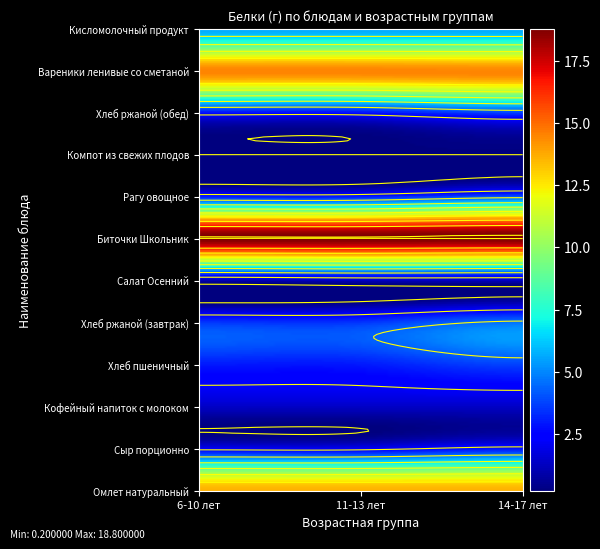

What is the minimum value for Рагу овощное?

3.0